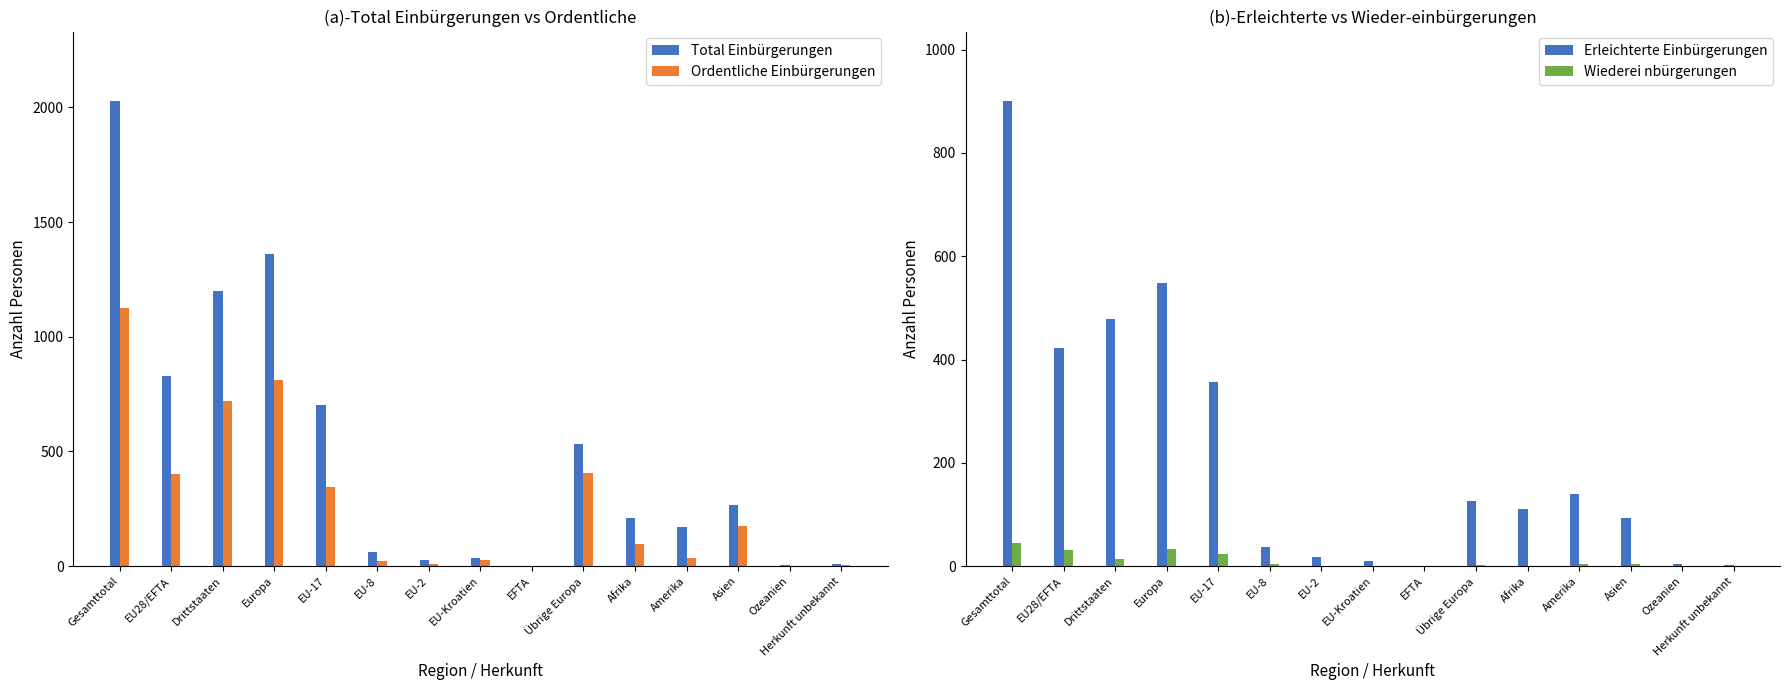

Is the value of Total Einbürgerungen at Amerika greater than the value of Erleichterte Einbürgerungen at EU-Kroatien?

Yes